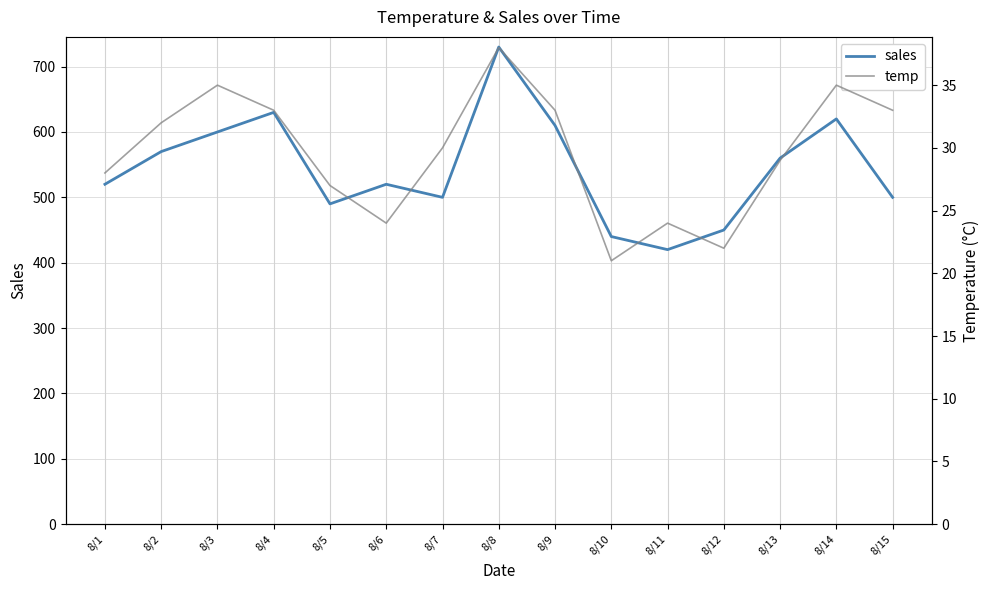

Reading right to left, what are all the values shown in this chart?

sales: 500	620	560	450	420	440	610	730	500	520	490	630	600	570	520
temp: 33	35	29	22	24	21	33	38	30	24	27	33	35	32	28